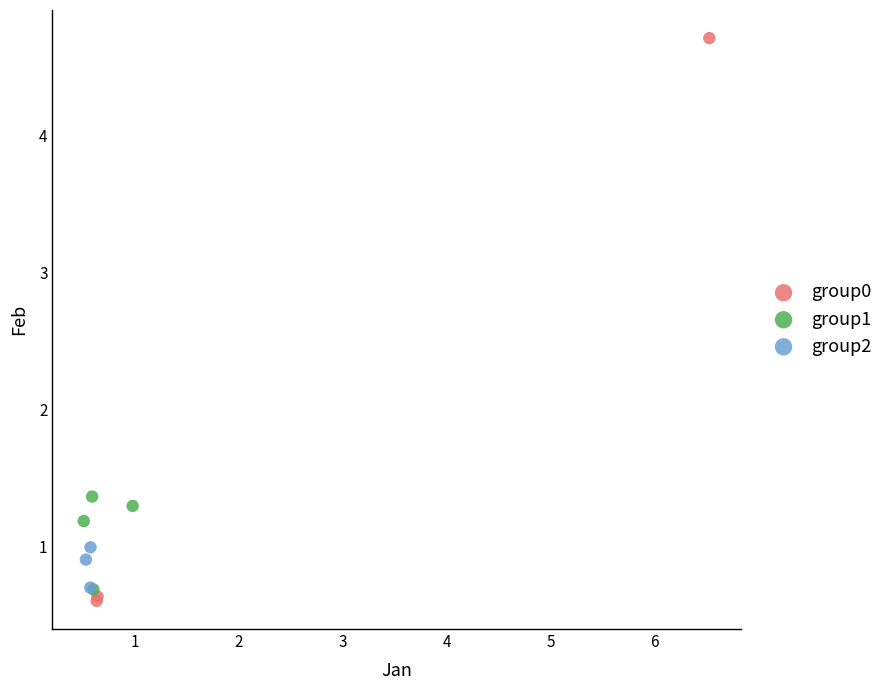

Which series reaches the maximum Y coordinate?

group0